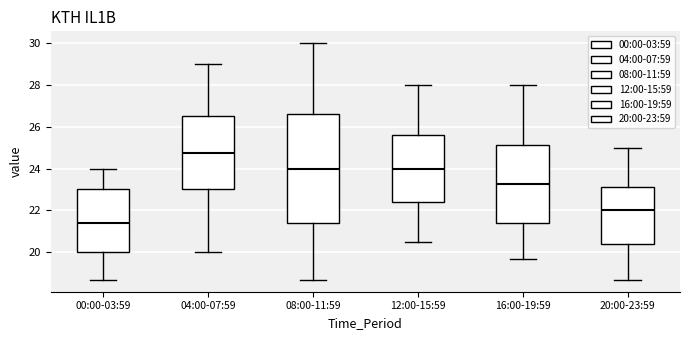

Reading left to right, transcribe this box plot: for each box, give where its median line is, the range the box spans, and where its two whiskers end, as read against the y-axis. The values are not printed on the chart, so give them approximately, as read against the axis.

00:00-03:59: median 21.4, box 20.0 to 23.0, whiskers 18.6 to 24.0
04:00-07:59: median 24.8, box 23.0 to 26.6, whiskers 20.0 to 29.0
08:00-11:59: median 24.0, box 21.4 to 26.6, whiskers 18.6 to 30.0
12:00-15:59: median 24.0, box 22.4 to 25.6, whiskers 20.6 to 28.0
16:00-19:59: median 23.2, box 21.4 to 25.2, whiskers 19.6 to 28.0
20:00-23:59: median 22.0, box 20.4 to 23.2, whiskers 18.6 to 25.0